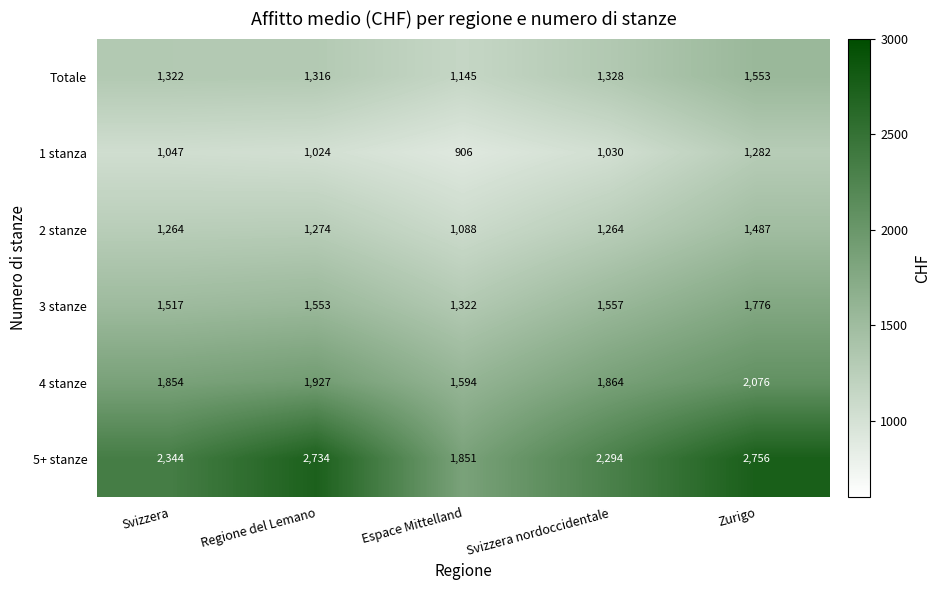

At which category is the sum across all series the highest?

Zurigo